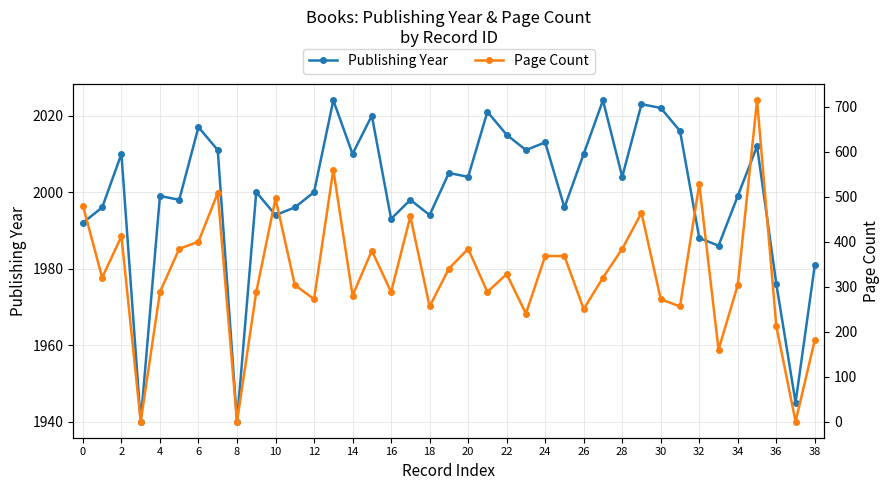

Where is Publishing Year nearest to the value 1982?

38